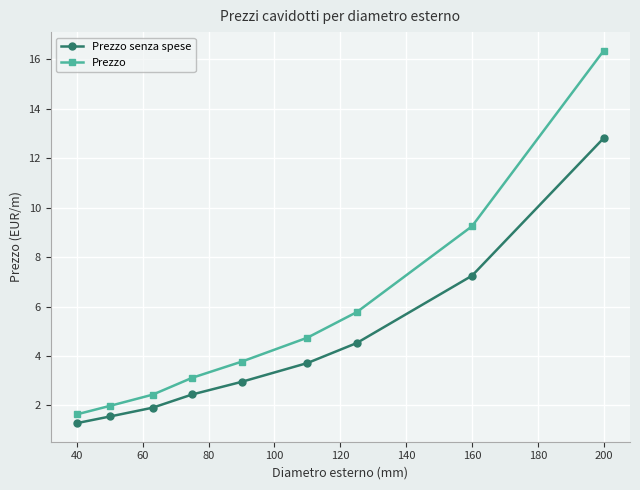

How many lines are shown in the chart?

2